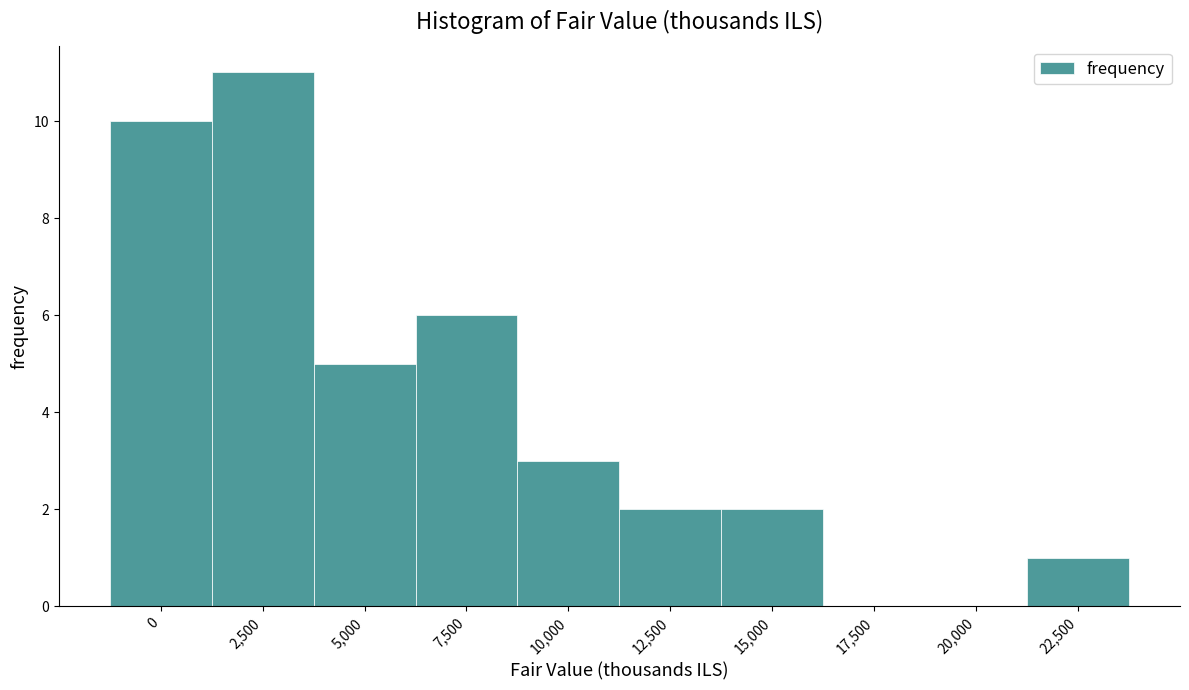

Reading left to right, list all the values displayed in this chart.

0=10	2,500=11	5,000=5	7,500=6	10,000=3	12,500=2	15,000=2	17,500=0	20,000=0	22,500=1